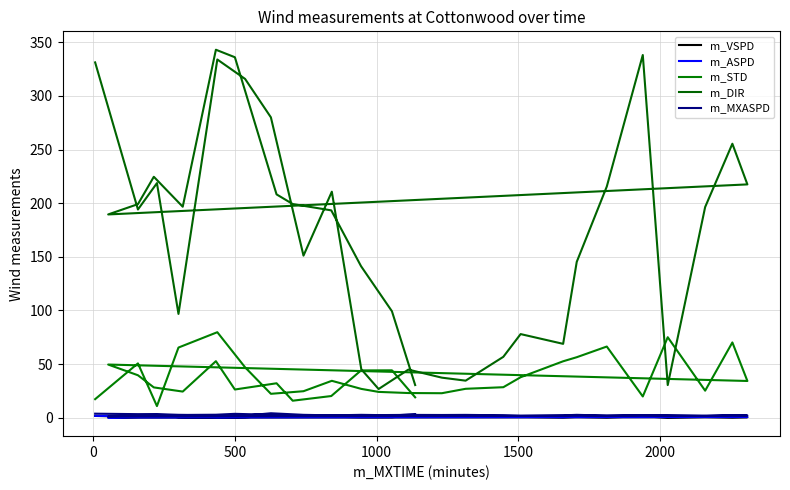

At how many categories does at least one series exceed 231?

8